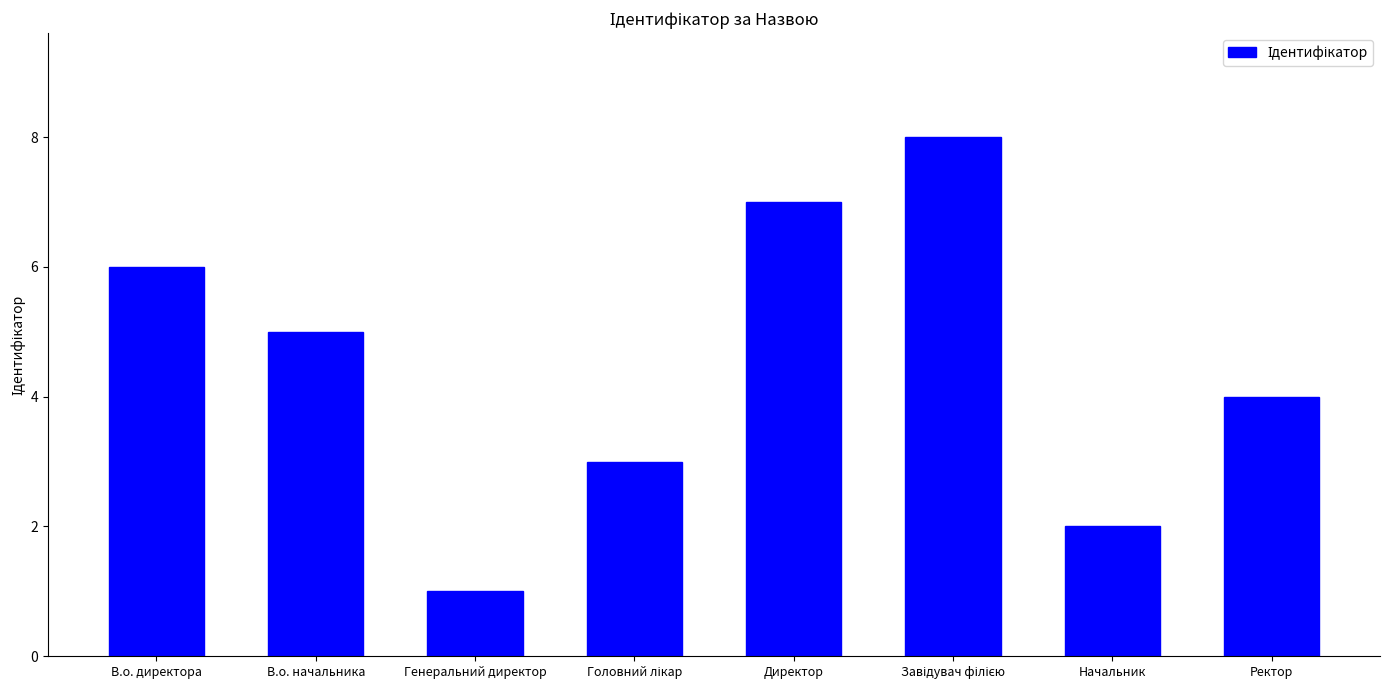

Where is the data nearest to the value 4?

Ректор